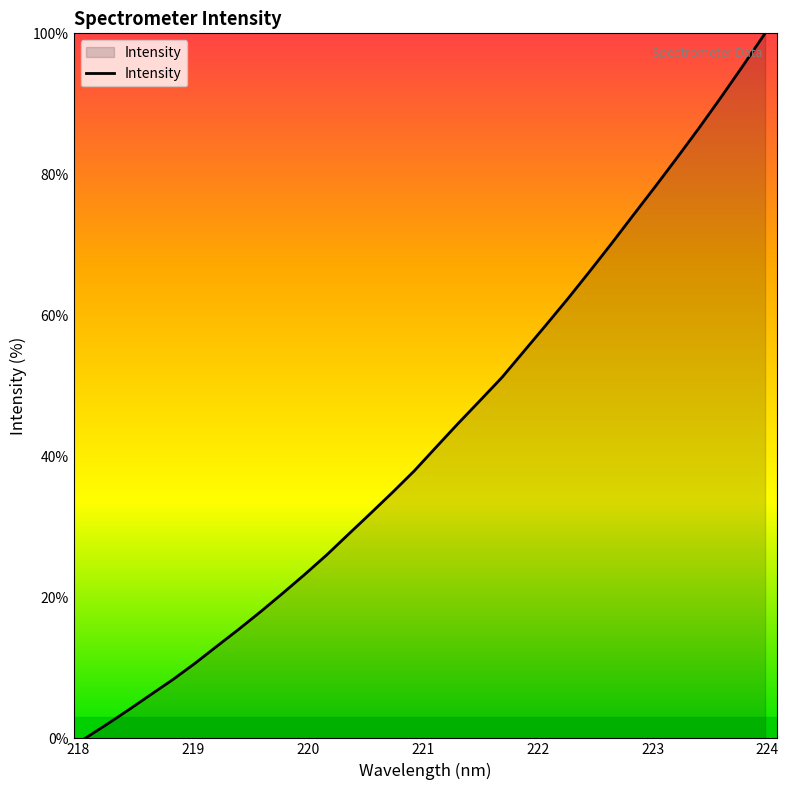

Reading left to right, transcribe all the data shown in this chart.

0.0	2.0	4.1	6.2	8.3	10.6	13.1	15.5	18.0	20.6	23.2	26.0	29.0	31.9	34.9	38.0	41.3	44.7	47.9	51.2	54.9	58.6	62.4	66.2	70.2	74.3	78.3	82.4	86.6	91.0	95.4	100.0